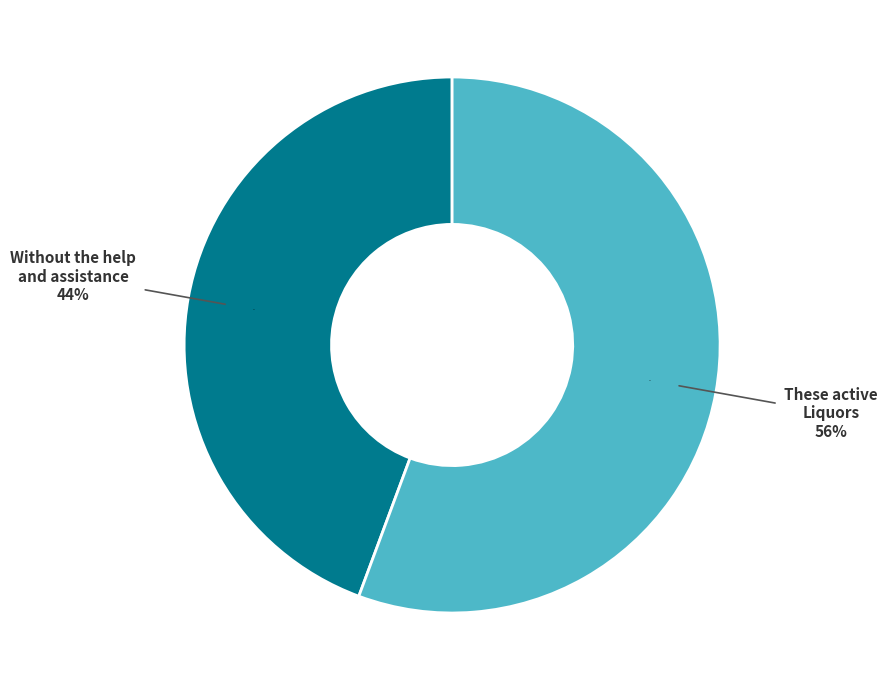

To the nearest percent, what percentage of the pie is Without the help and assistance?

44%